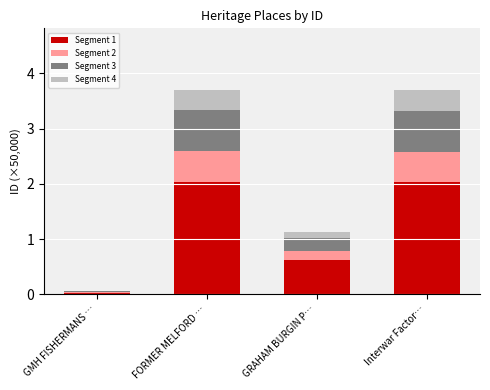

The Segment 1 series shows 1.0 at GRAHAM BURGIN P…. True or false?

False